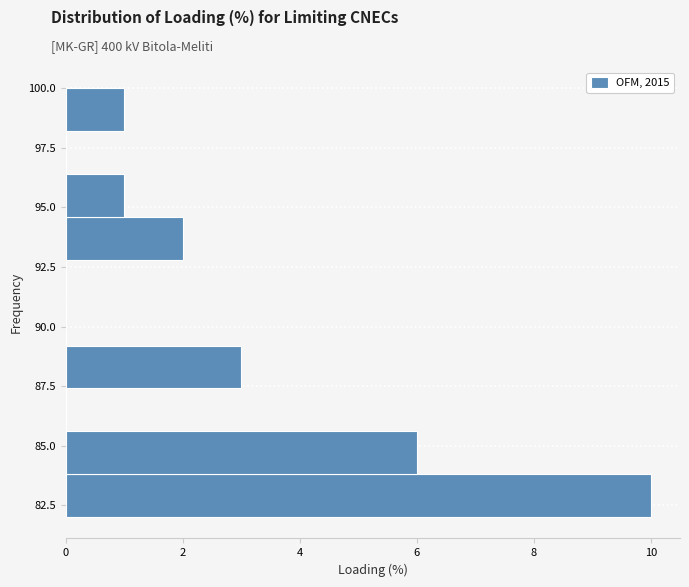

Around what value on the y-axis is the longest bar? Give the approximate position of its centre, as read against the axis.

83.0